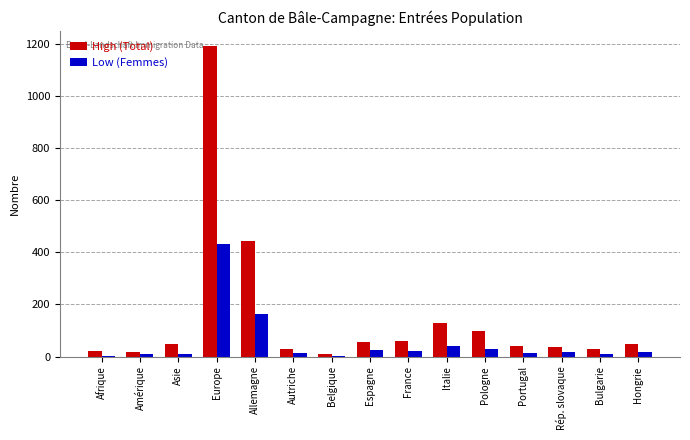

What is the sum of all High (Total) values?

2257